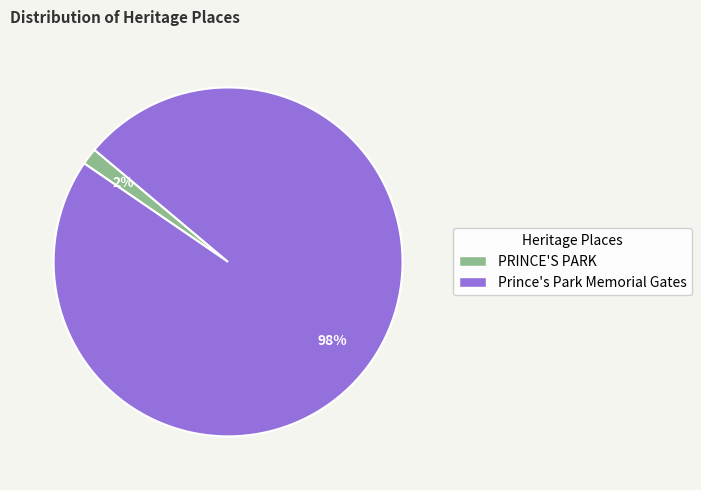

Which category has the smallest portion of the pie?

PRINCE'S PARK